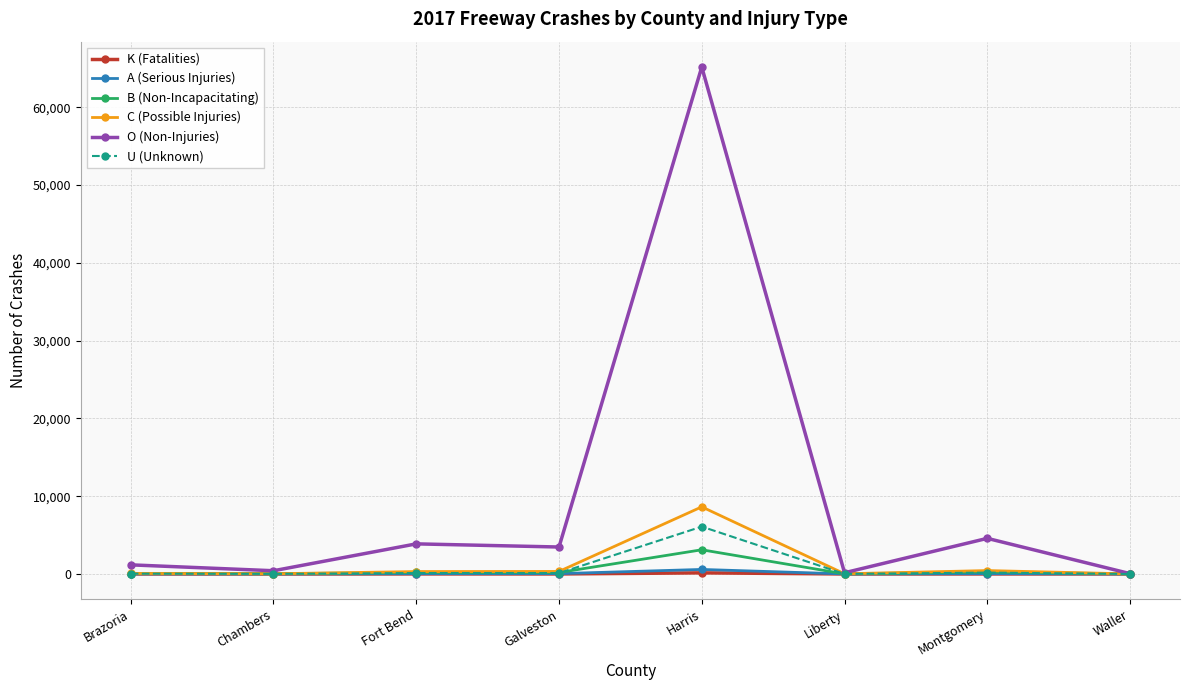

True or false: O (Non-Injuries) has a value of 3872 at Fort Bend.

True